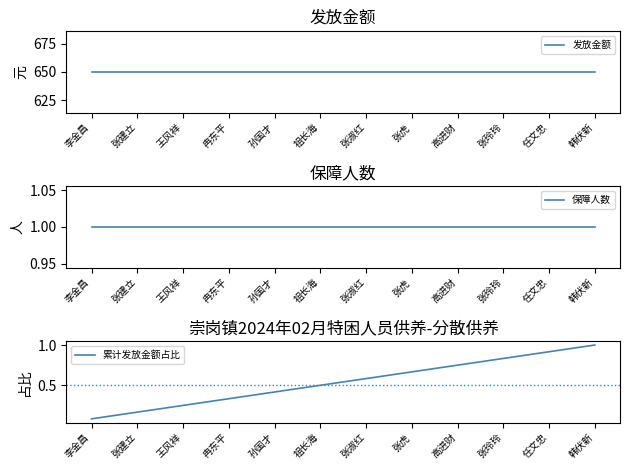

What is the value of the 累计发放金额占比 point at the 5th from the left?

0.4